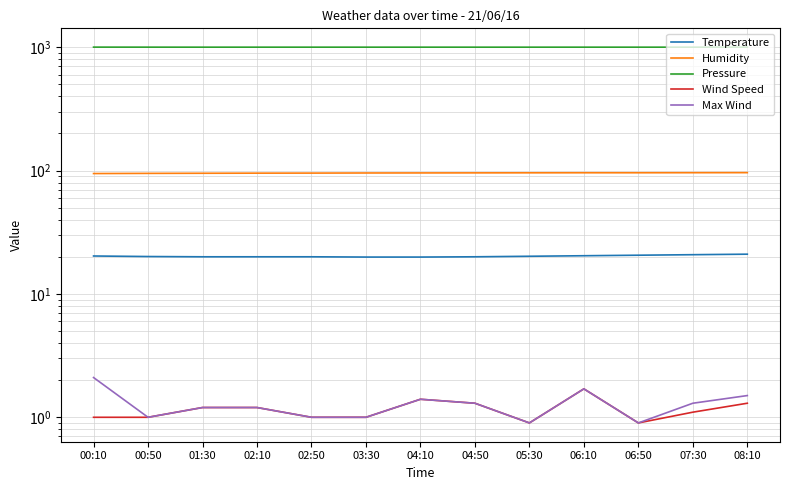

Does the chart have visible grid lines?

Yes